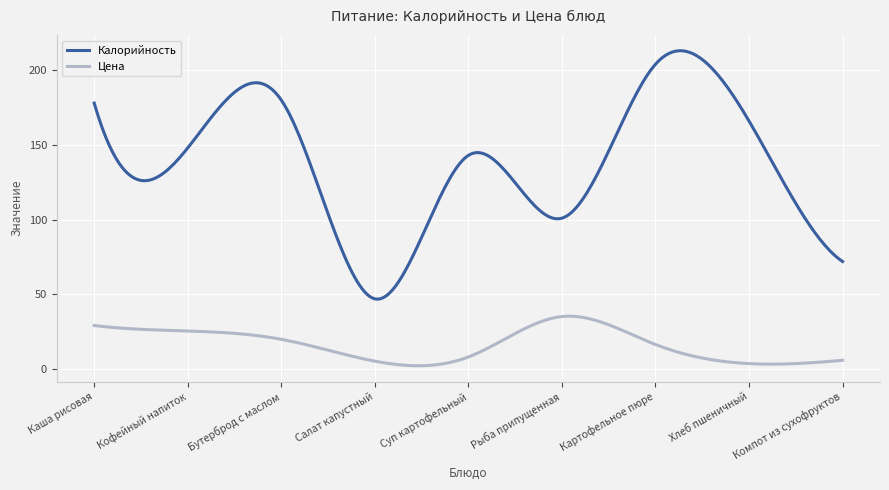

What is the minimum value for Калорийность?

46.8